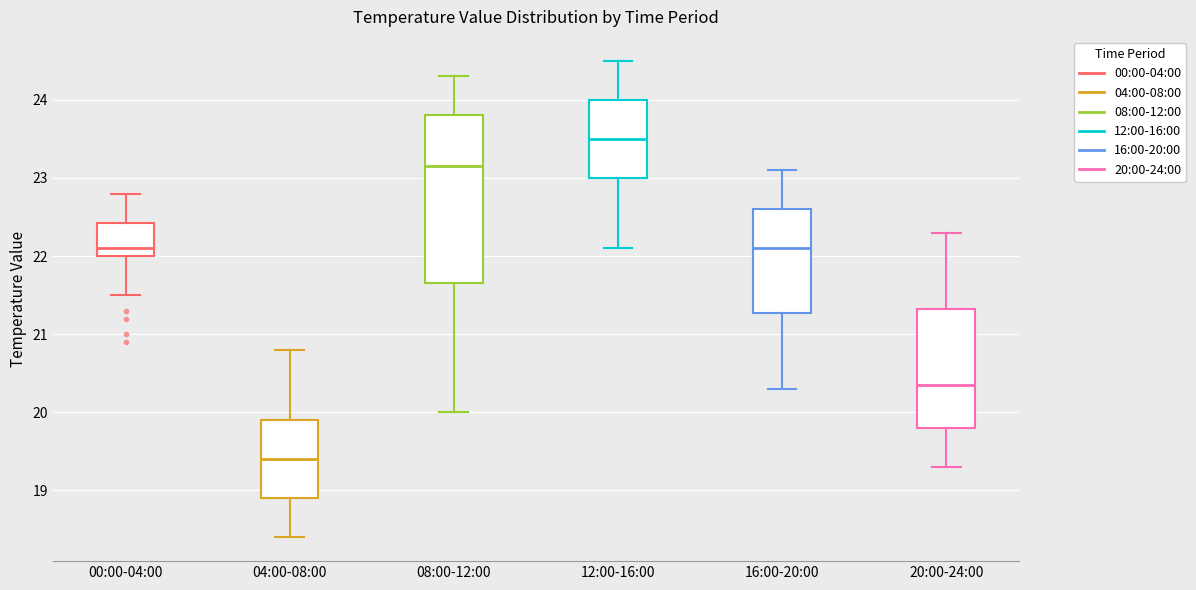

Where does the upper whisker of the box for 08:00-12:00 end on the y-axis? The values are not printed on the chart, so give them approximately, as read against the axis.

24.3